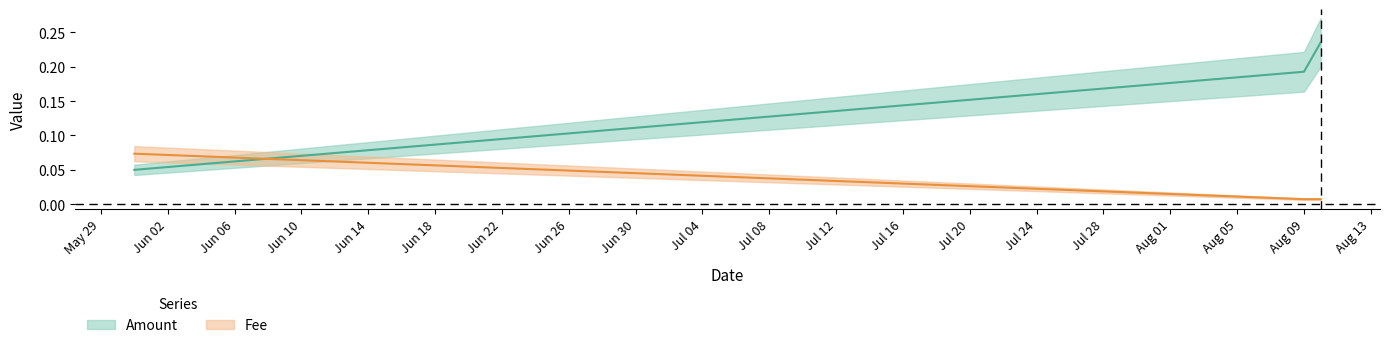

Does the chart display data point markers on the line(s)?

No